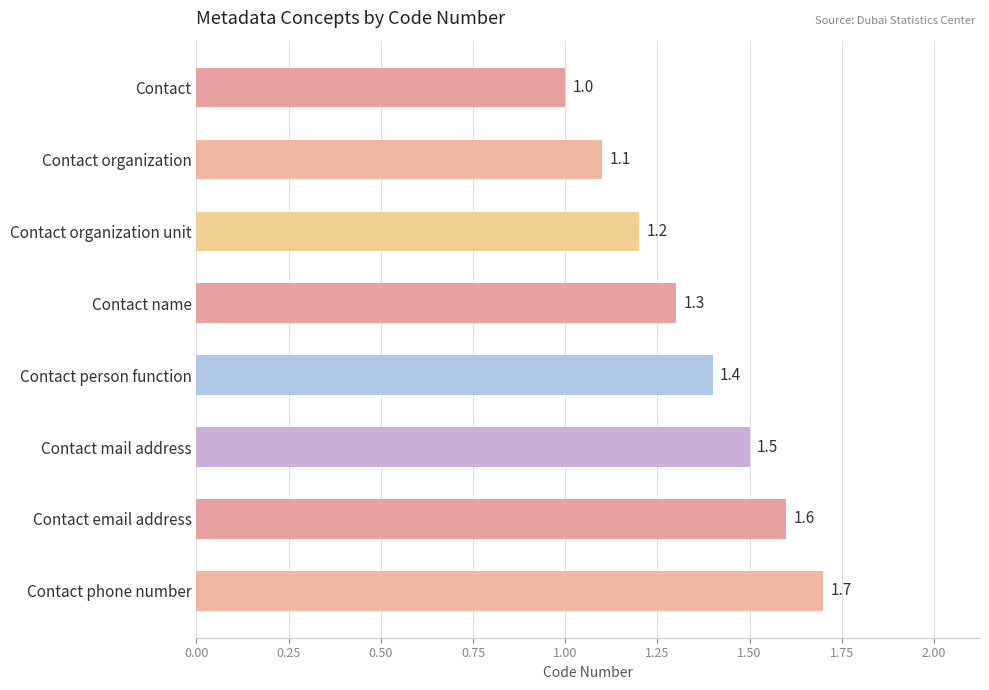

Between Contact organization unit and Contact name, which is larger?

Contact name